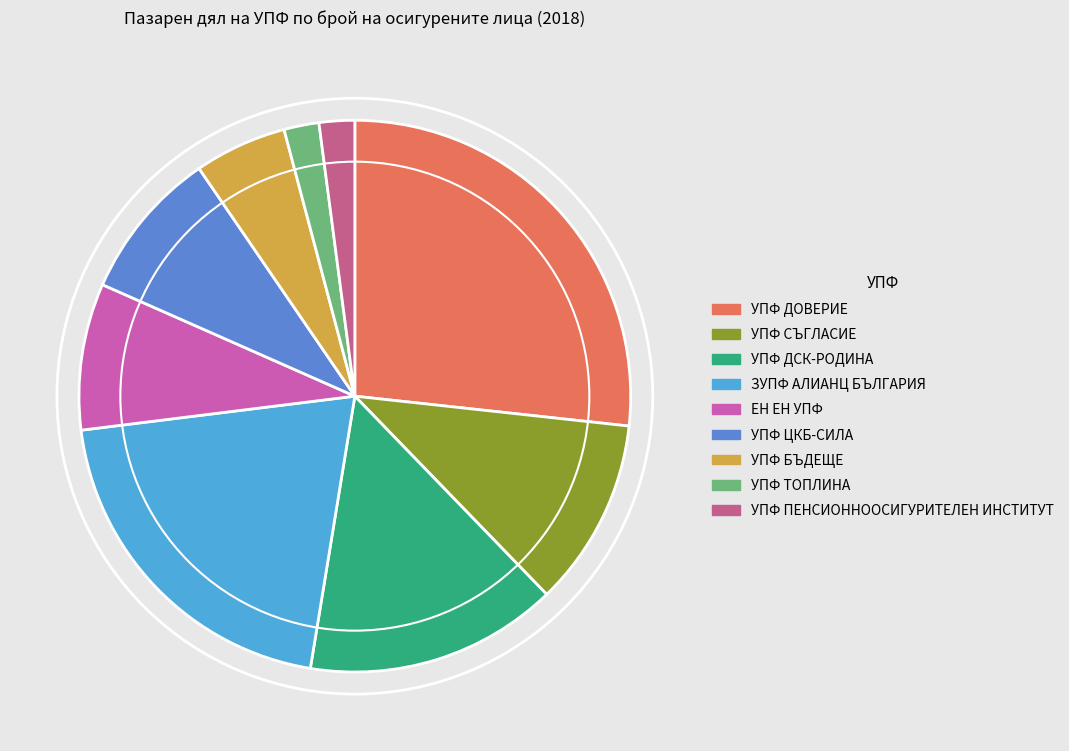

True or false: УПФ ЦКБ-СИЛА accounts for 1% of the total.

False